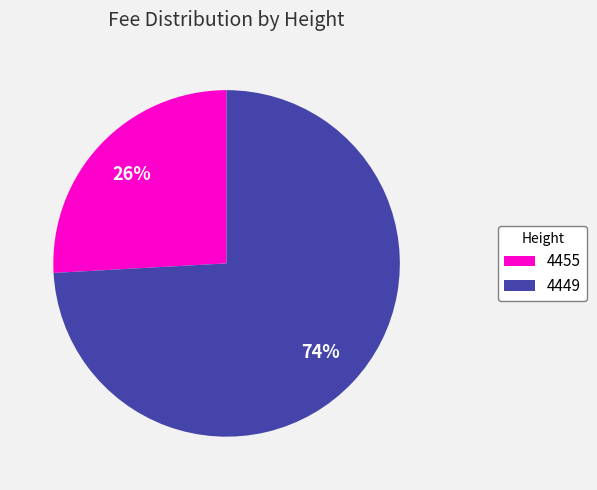

Between 4455 and 4449, which is larger?

4449